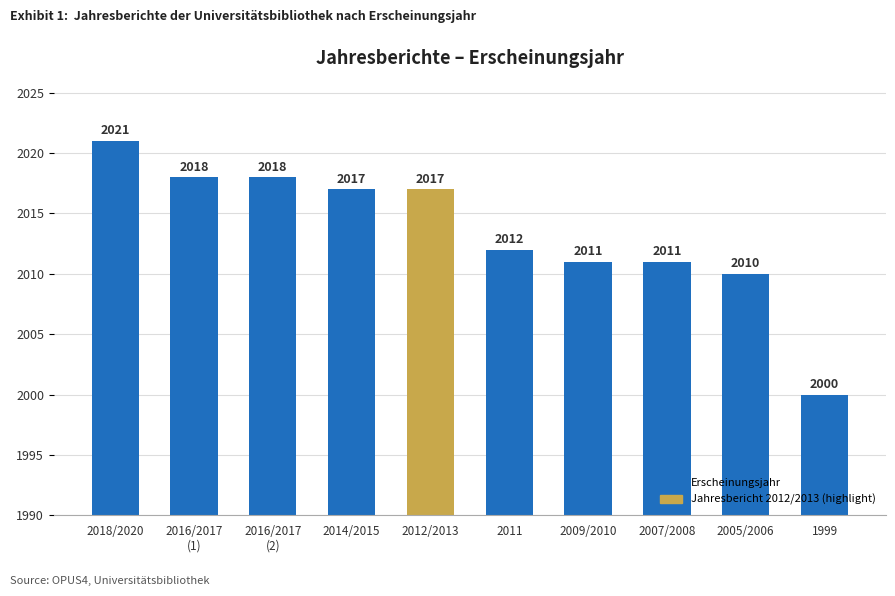

At which label does the data first exceed 2017?

2018/2020